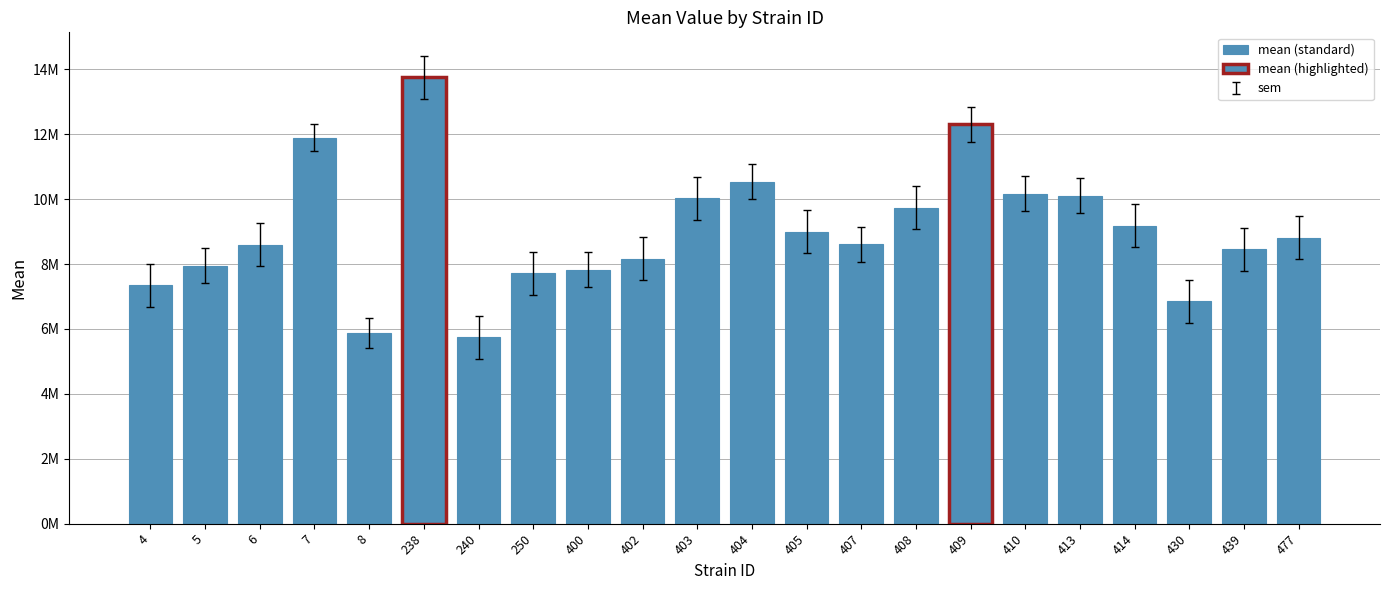

Rank the categories by value from highest to lowest.

238, 409, 7, 404, 410, 413, 403, 408, 414, 405, 477, 407, 6, 439, 402, 5, 400, 250, 4, 430, 8, 240